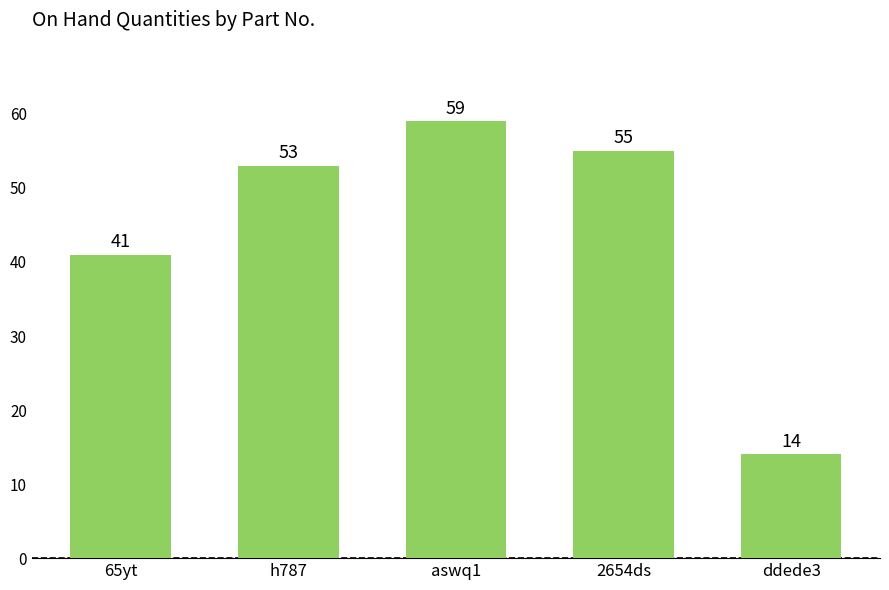

List the labels in order of value, smallest first.

ddede3, 65yt, h787, 2654ds, aswq1